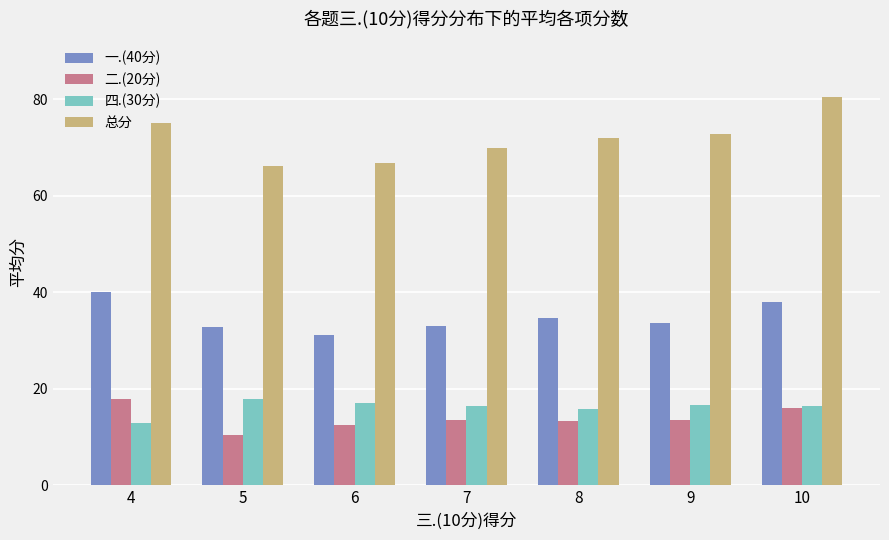

At which category does the chart reach its peak across all series?

10